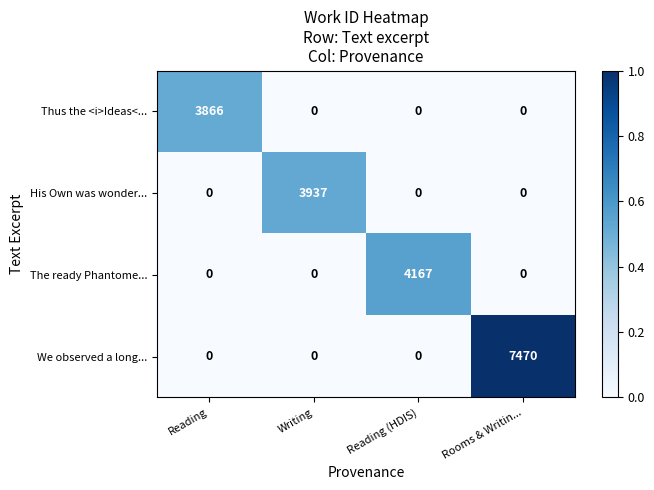

At which category does the chart reach its peak across all series?

Rooms & Writin...